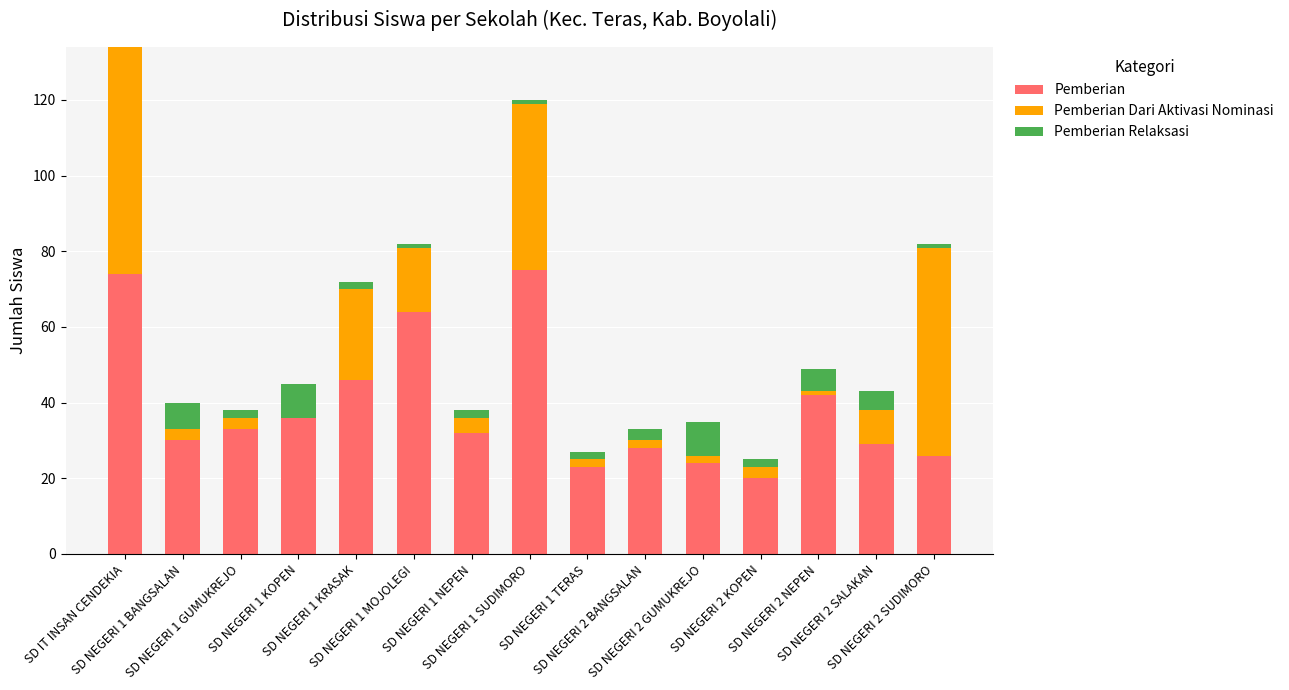

What is the approximate value of Pemberian at SD NEGERI 1 KRASAK?

46